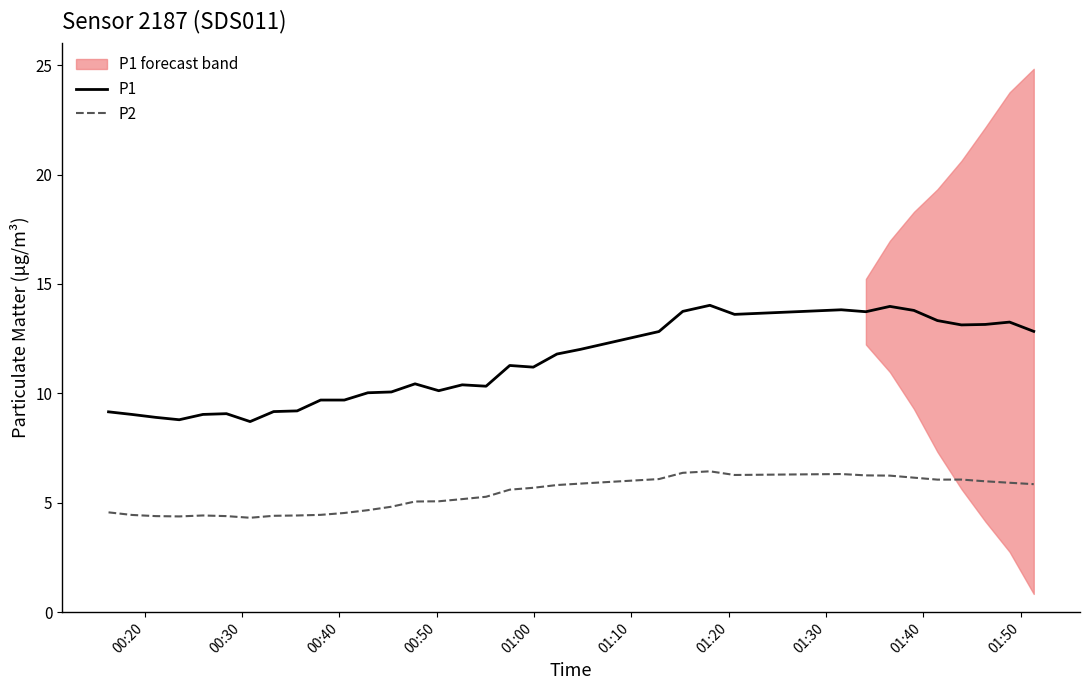

Which series has the largest total across all categories?

P1